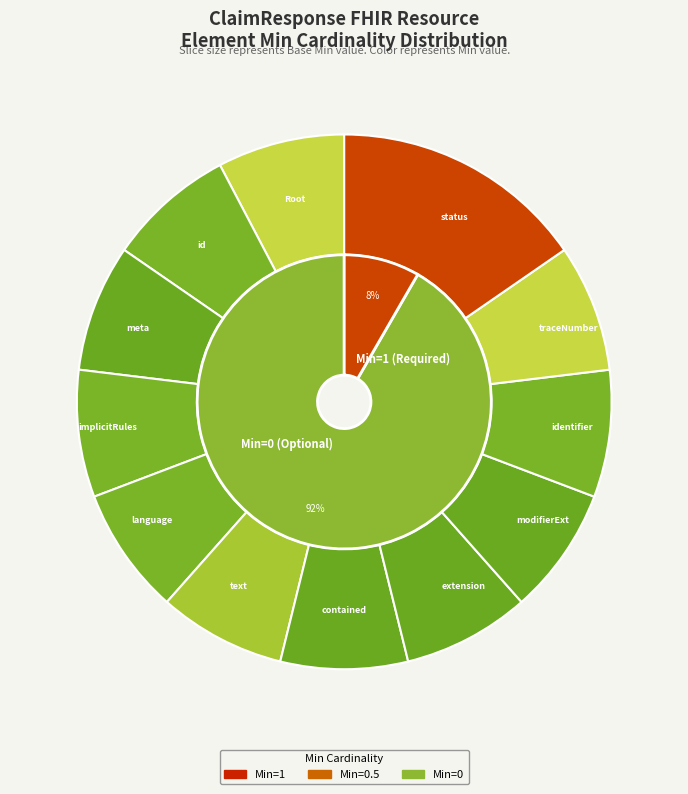

True or false: 9 accounts for 1% of the total.

False